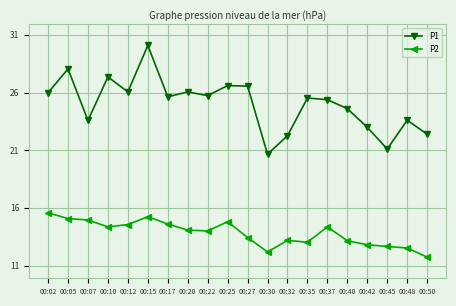

Rank the series by their average value, from highest to lowest.

P1, P2